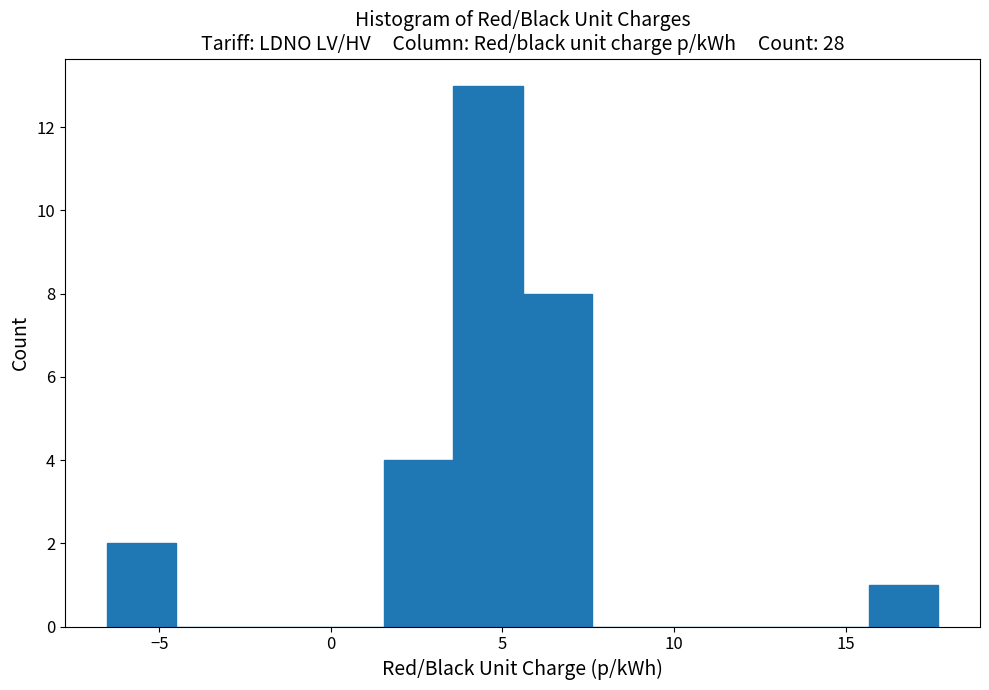

Which range on the x-axis has the tallest bar?

3.5 to 5.5